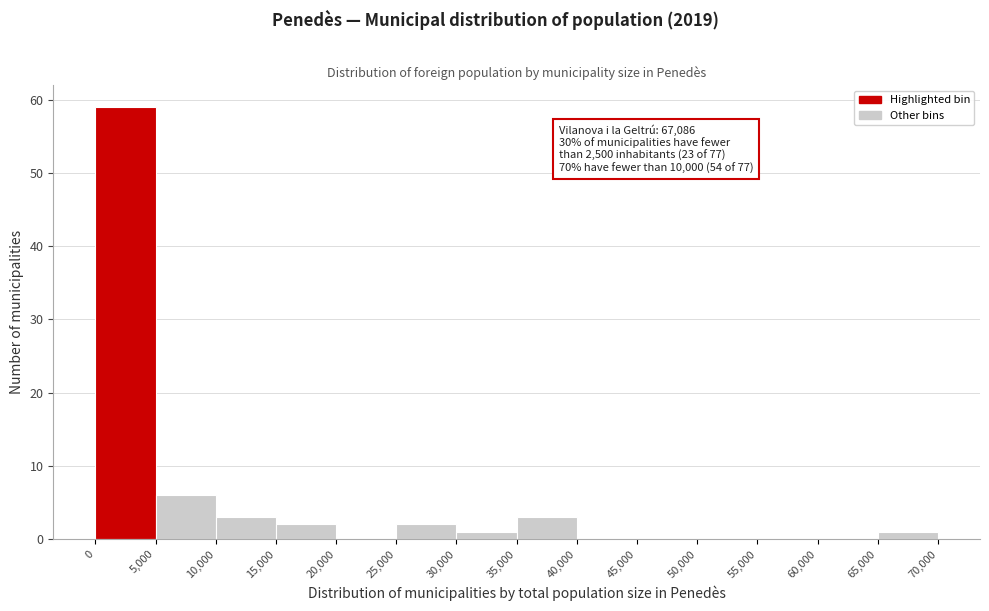

Over which range of the x-axis is the bar tallest?

0 to 5,000